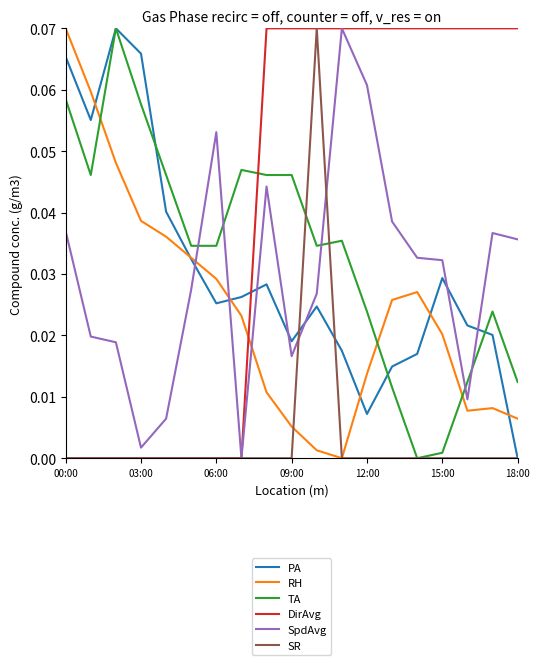

How many times do RH and TA cross each other?

3